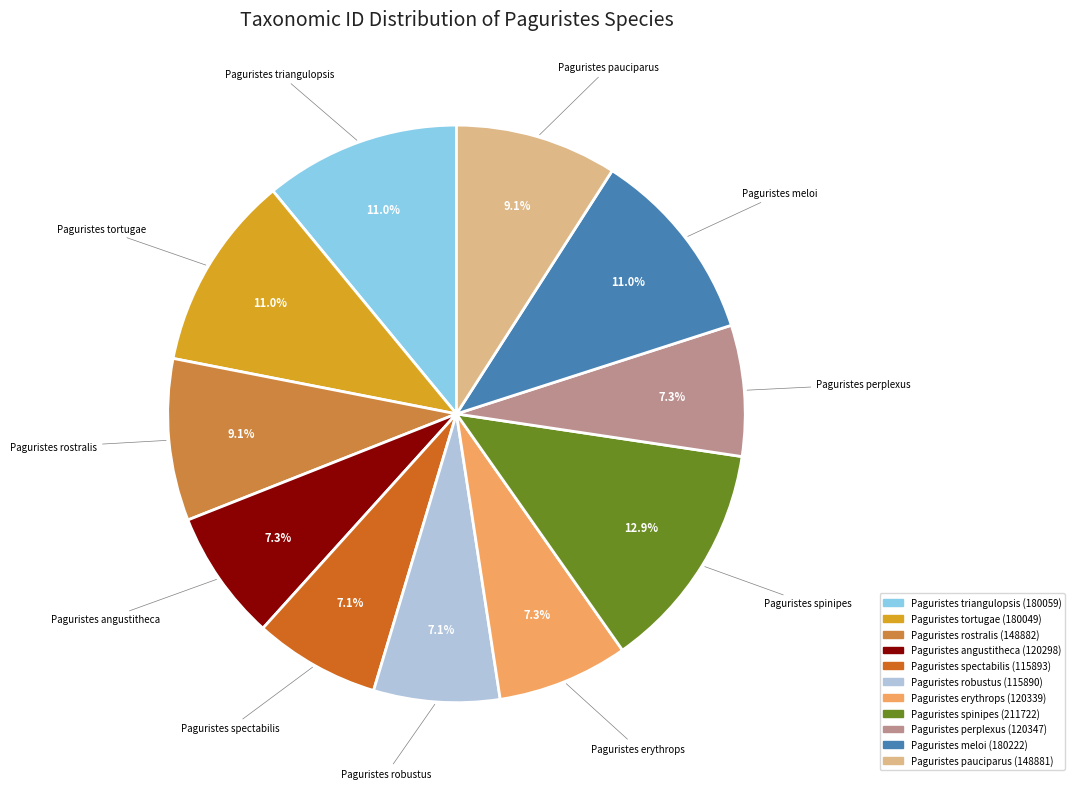

Count the number of slices in the pie.

11